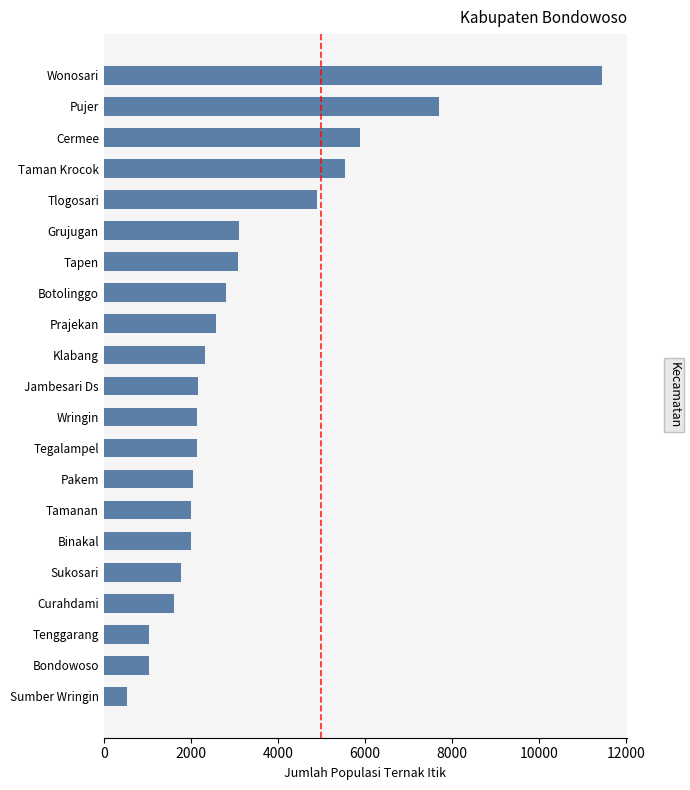

What is the difference between the second highest and minimum values?

7180